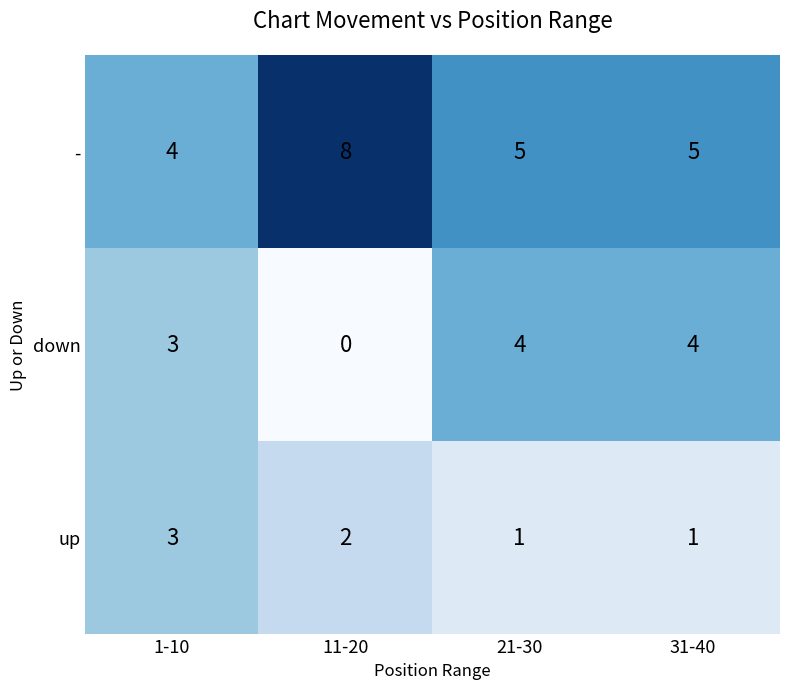

What is the total value across all series at 1-10?

10